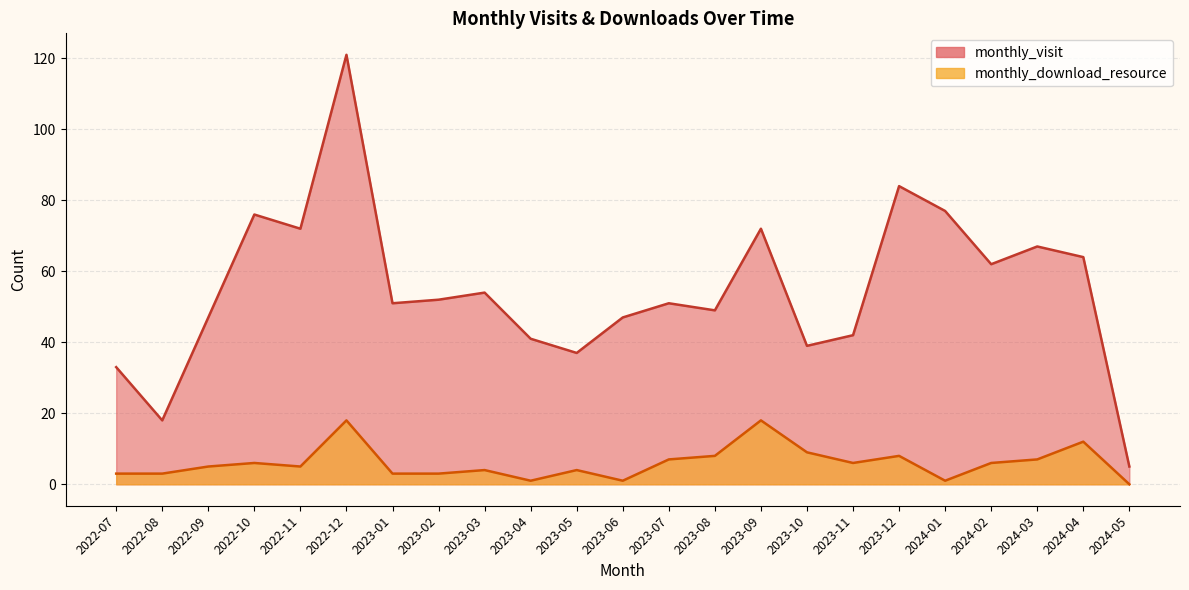

What are all the series names shown in the legend?

monthly_visit, monthly_download_resource